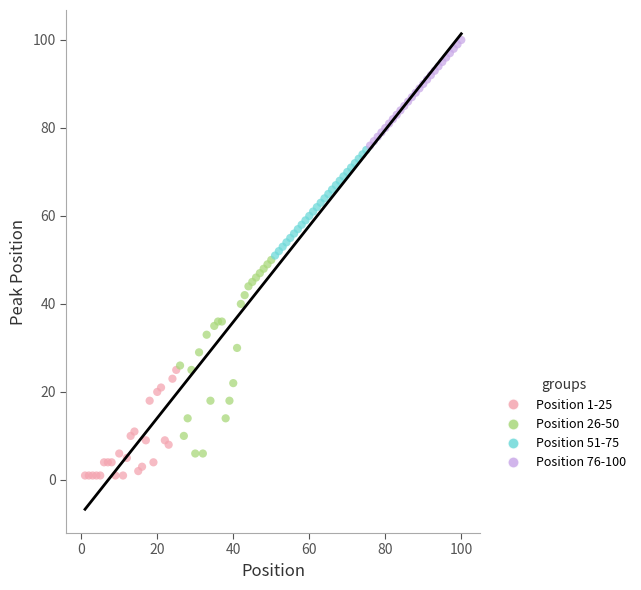

Which series reaches the minimum Y coordinate?

Position 1-25